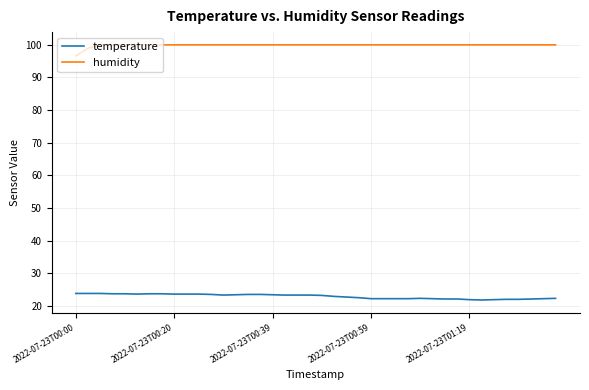

What is the minimum value for temperature?

21.9